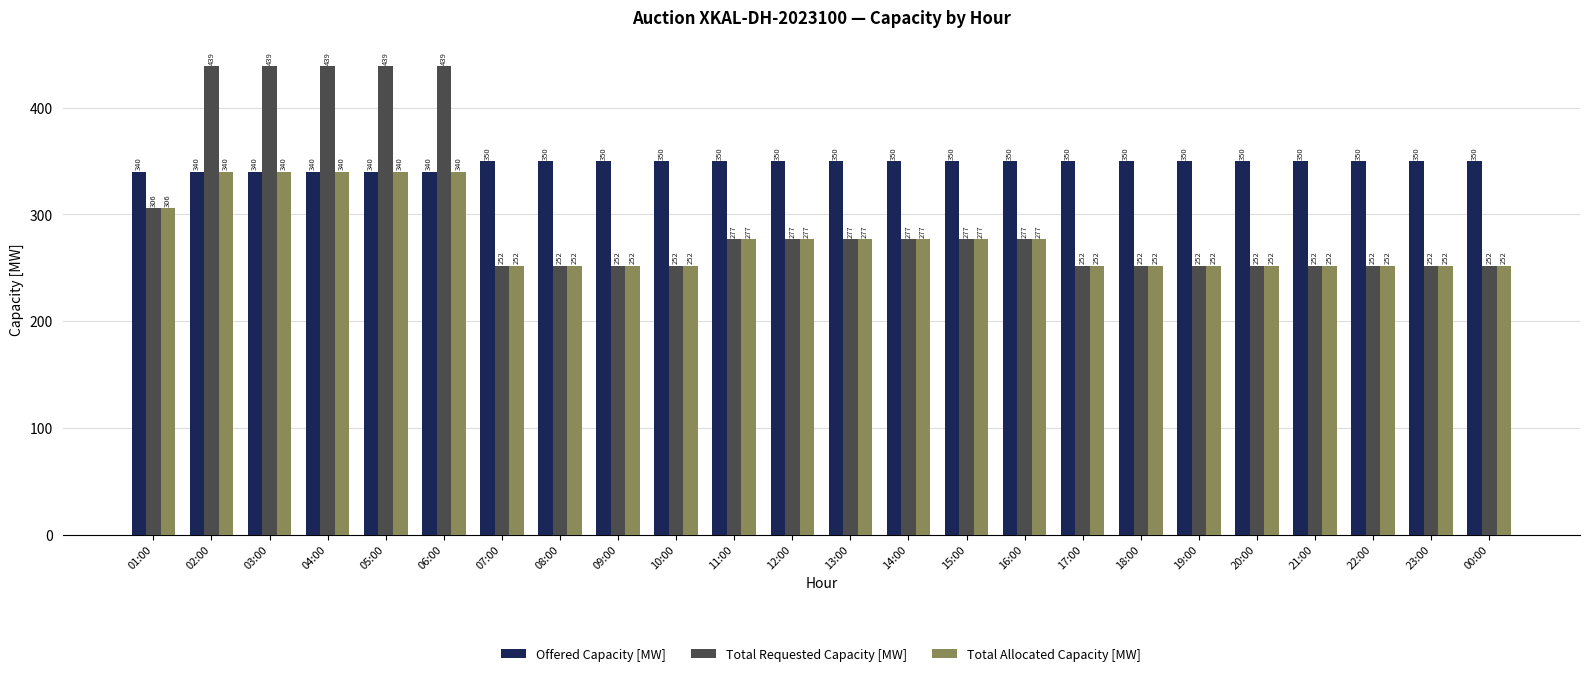

List the series in order of their peak value, lowest first.

Total Allocated Capacity [MW], Offered Capacity [MW], Total Requested Capacity [MW]